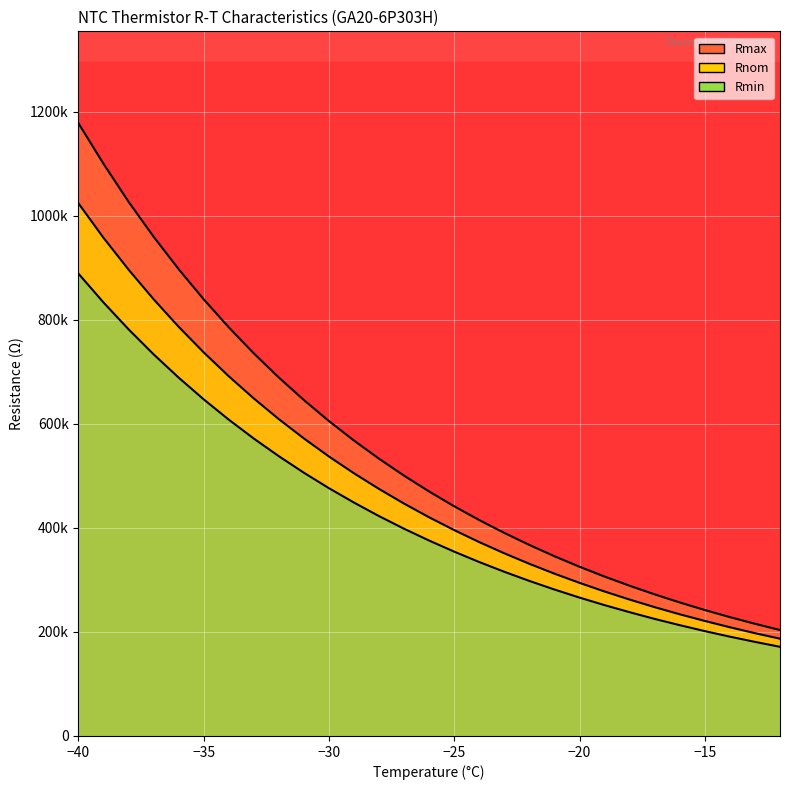

Which series has the widest spread of values?

Rmax_line